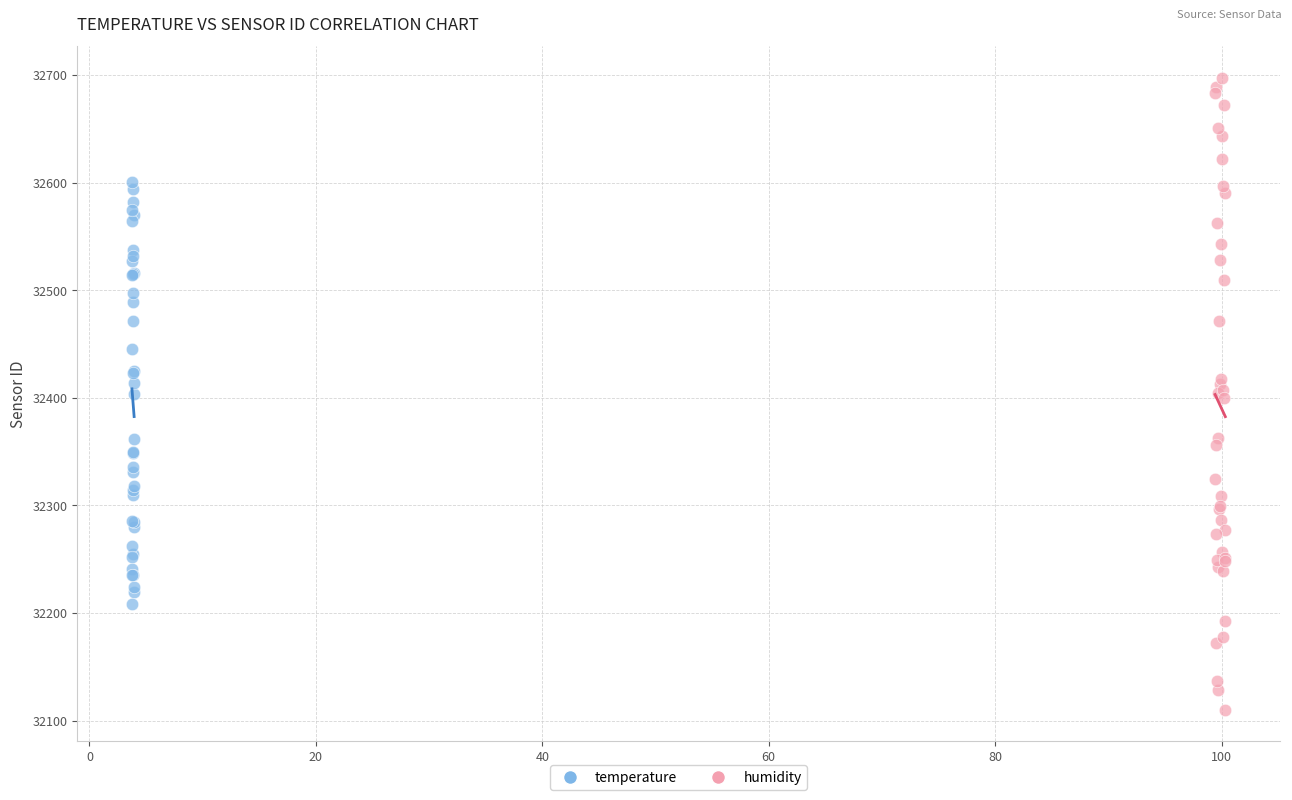

Which series has the widest spread of Y values?

humidity